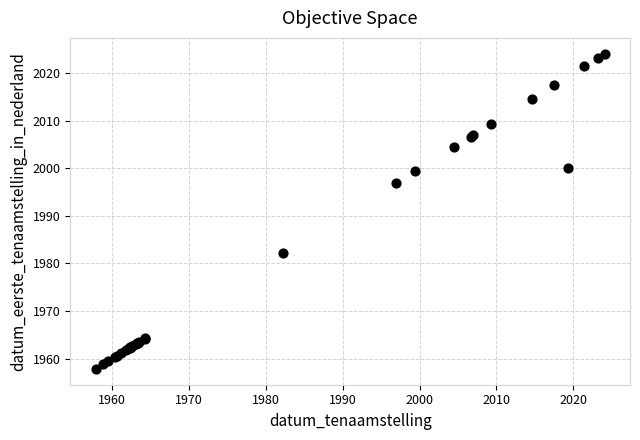

What Y value in the scatter plot is closest to 1990?

1997.0